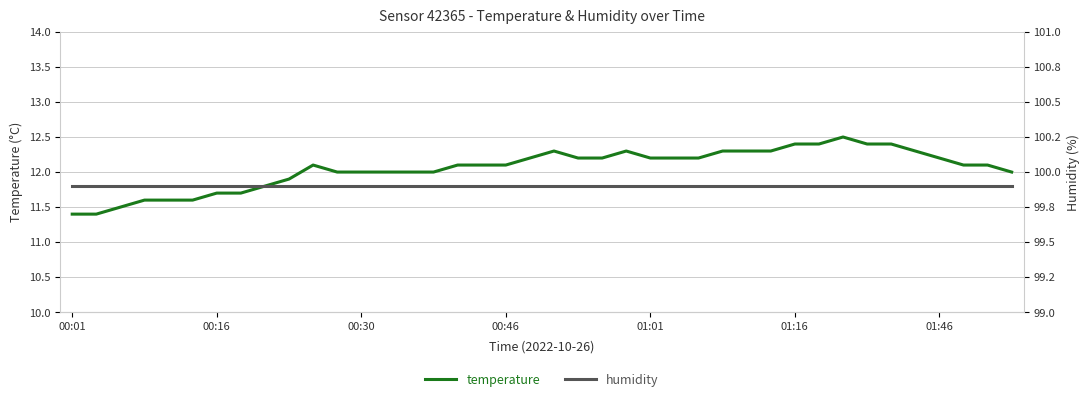

List the series in order of their peak value, highest first.

humidity, temperature